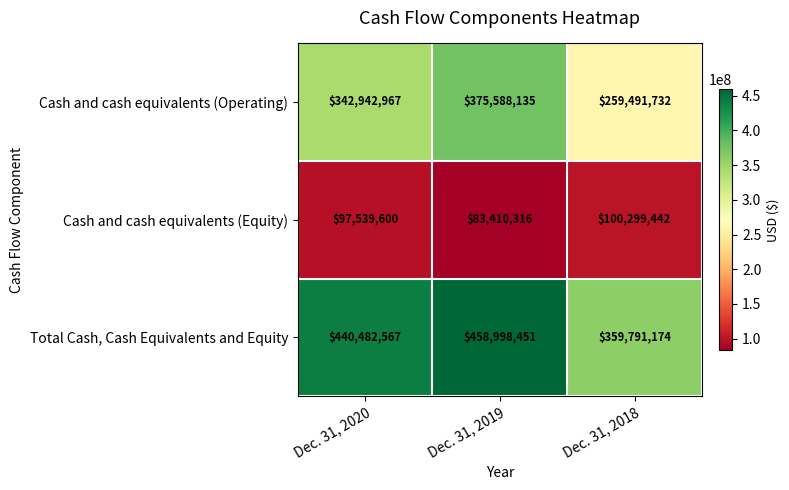

Reading left to right, transcribe all the data shown in this chart.

Cash and cash equivalents (Operating): 342942967	375588135	259491732
Cash and cash equivalents (Equity): 97539600	83410316	100299442
Total Cash, Cash Equivalents and Equity: 440482567	458998451	359791174